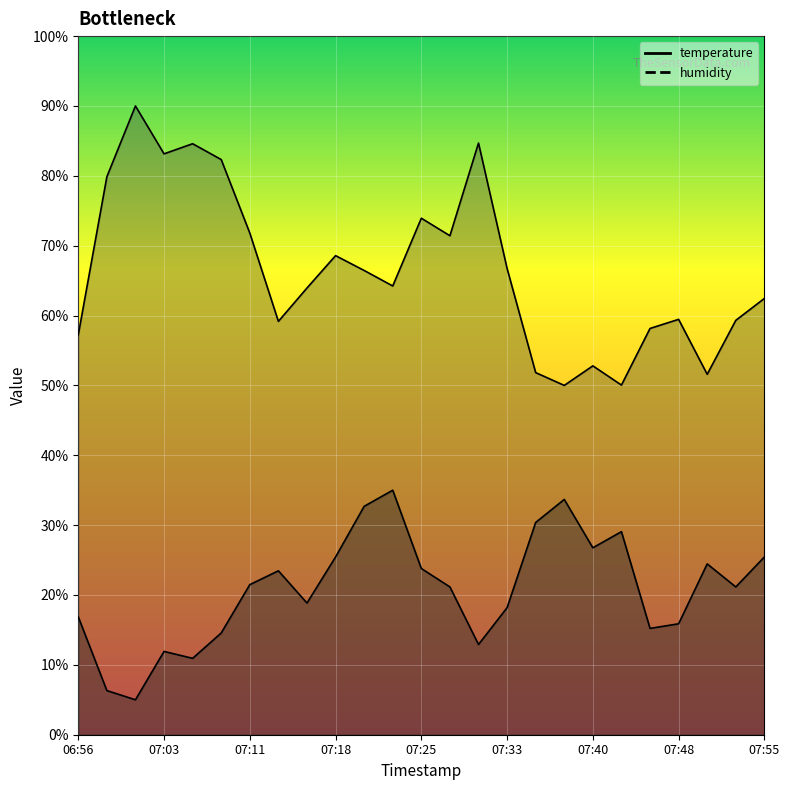

The value of humidity at 07:35 is 51.8. True or false?

True